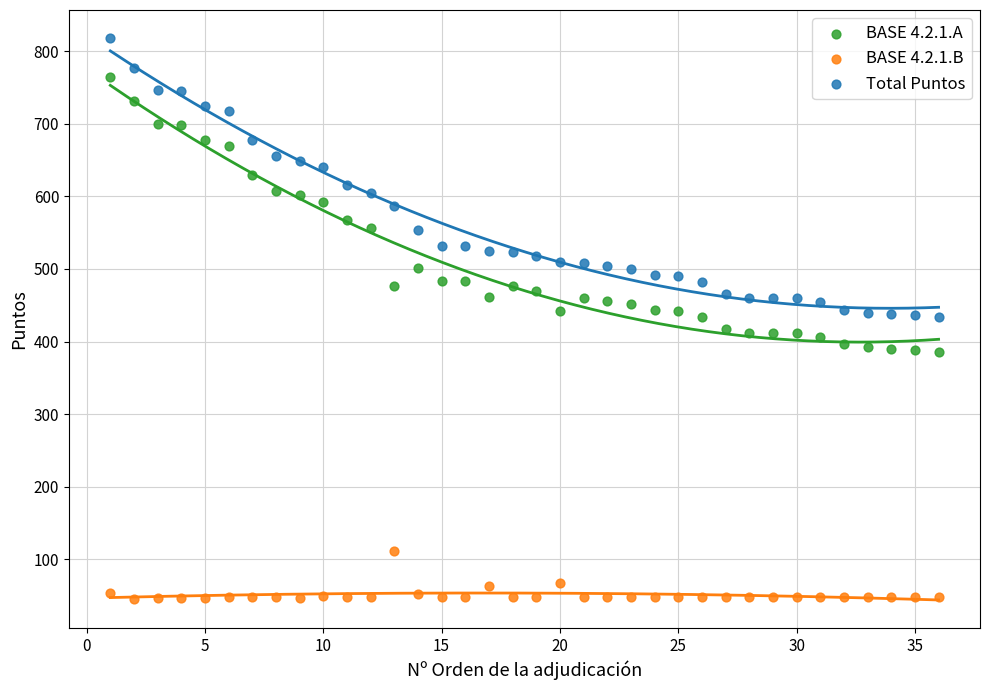

What are all the series names shown in the legend?

BASE 4.2.1.A, BASE 4.2.1.B, Total Puntos